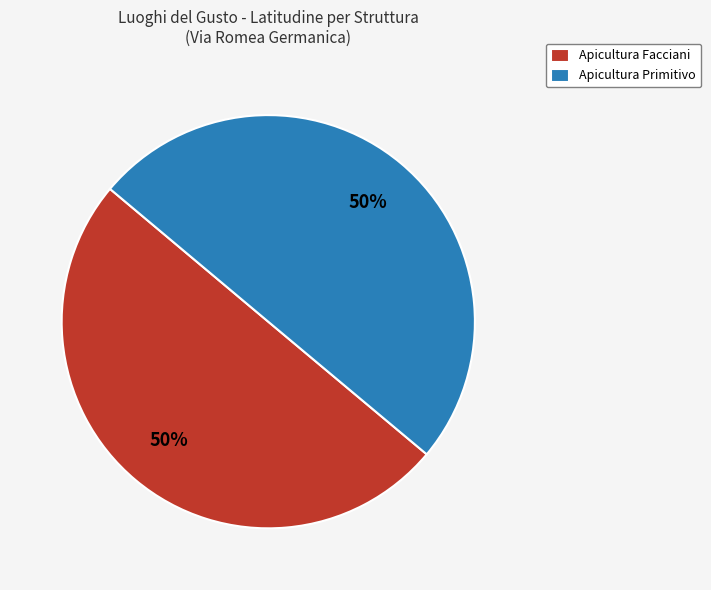

Combined, do Apicultura Primitivo and Apicultura Facciani account for over 50%?

Yes